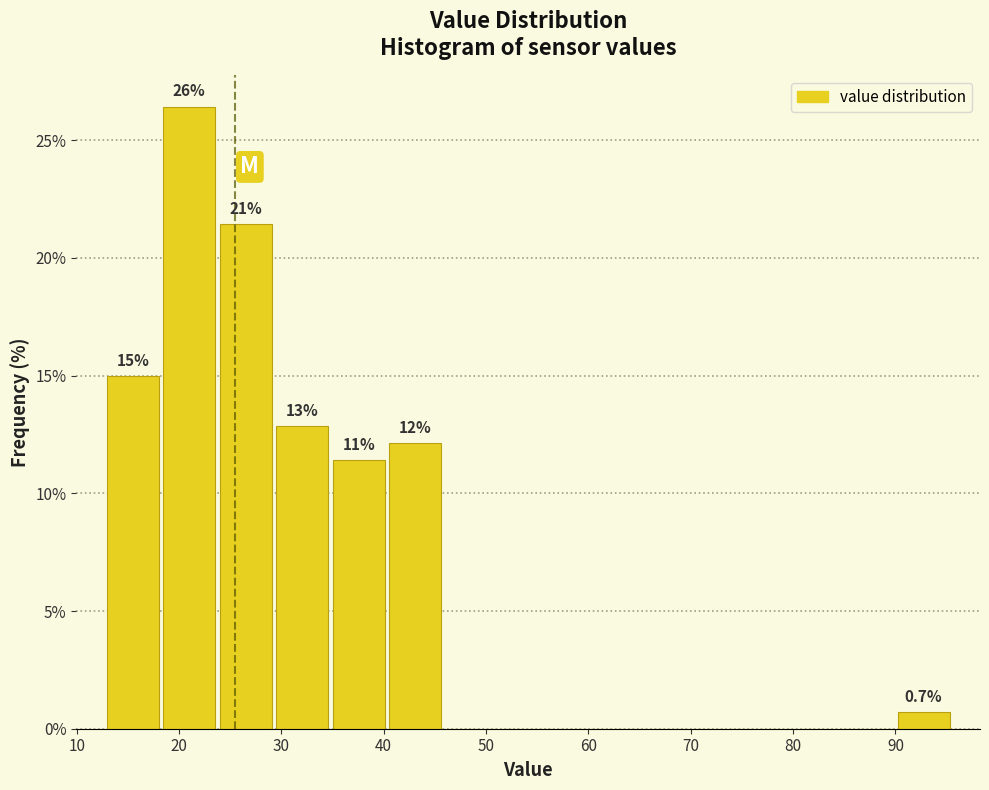

Over which range of the x-axis is the bar tallest?

18 to 24